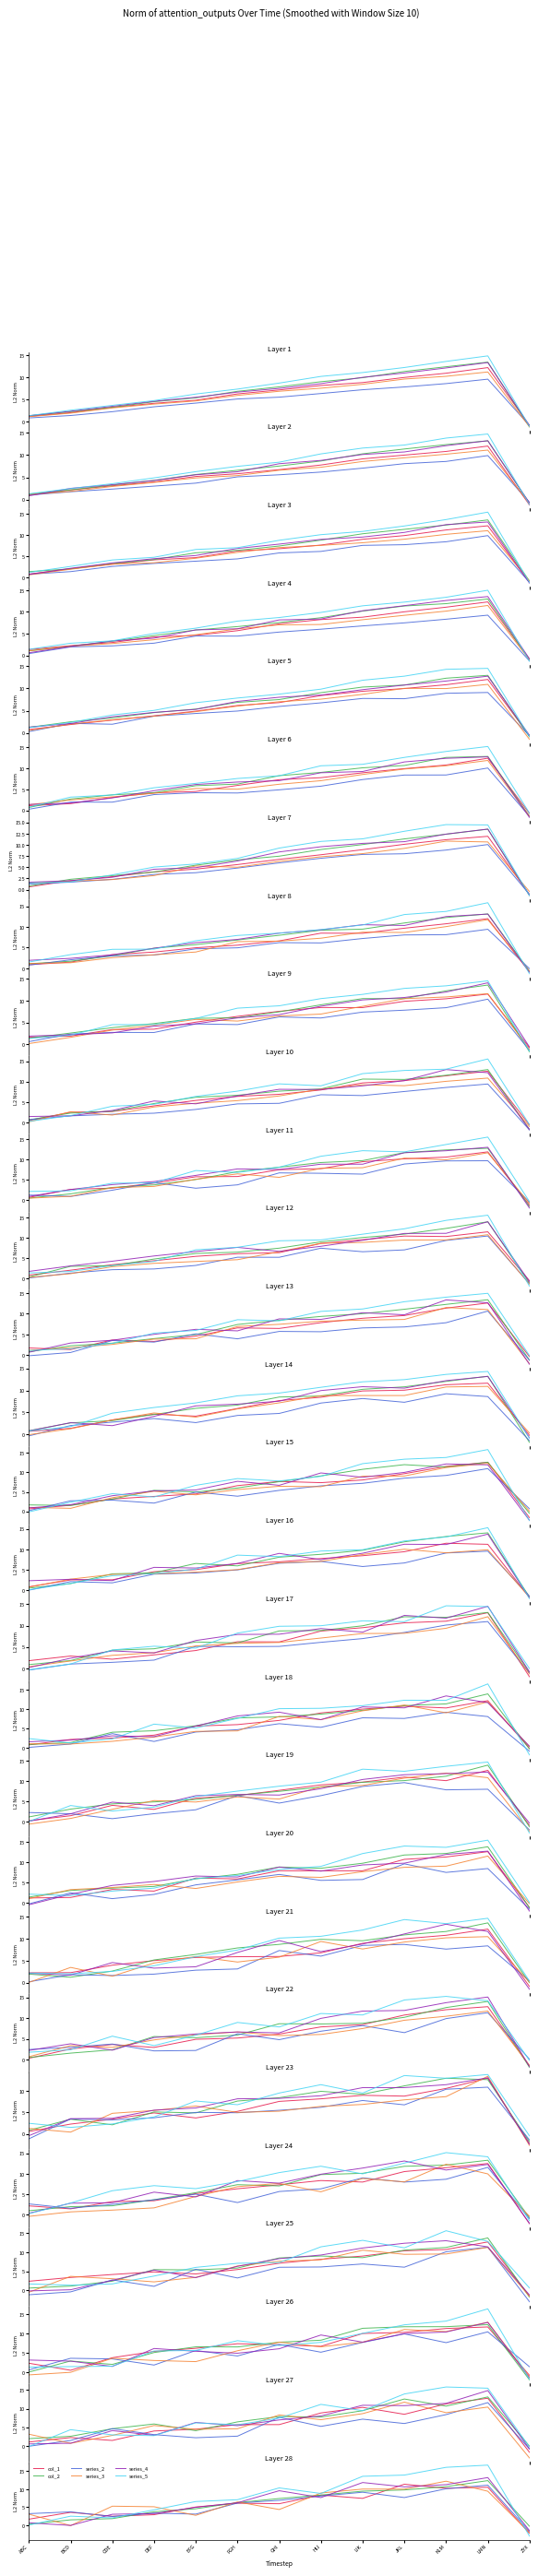

At which category is the sum across all series the highest?

LMN